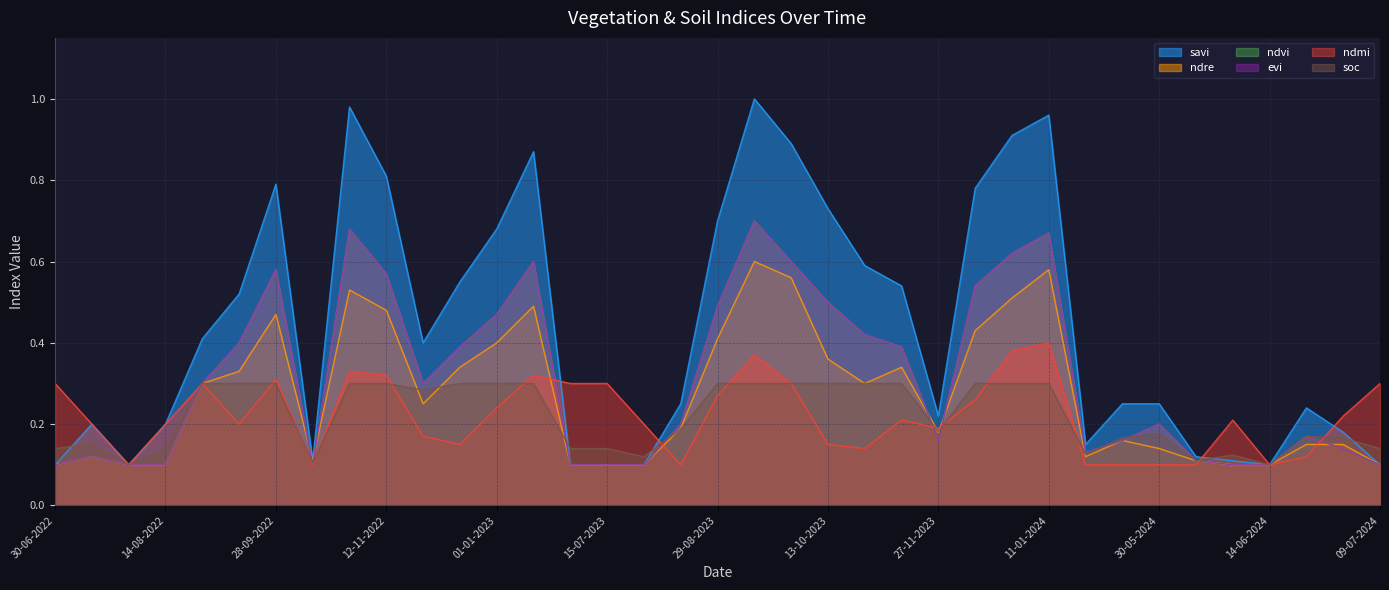

Rank the series at 19-06-2024 from highest to lowest value.

savi, ndvi, evi, soc, ndre, ndmi